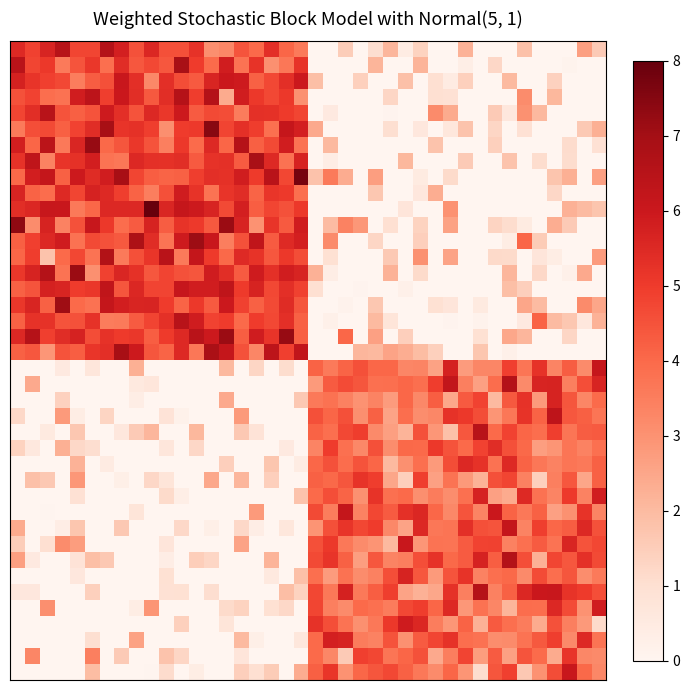

How many distinct data groups are displayed?

40